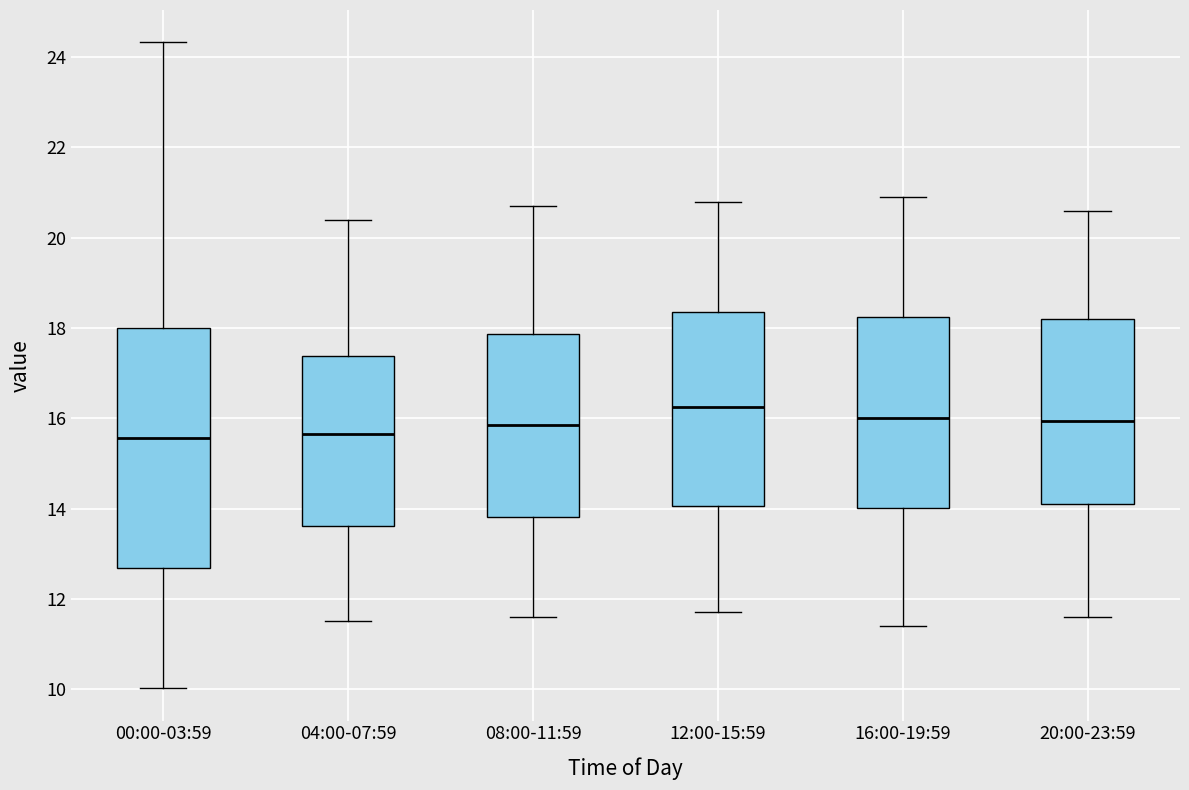

Reading left to right, transcribe this box plot: for each box, give where its median line is, the range the box spans, and where its two whiskers end, as read against the y-axis. The values are not printed on the chart, so give them approximately, as read against the axis.

00:00-03:59: median 15.6, box 12.6 to 18.0, whiskers 10.0 to 24.4
04:00-07:59: median 15.6, box 13.6 to 17.4, whiskers 11.6 to 20.4
08:00-11:59: median 15.8, box 13.8 to 17.8, whiskers 11.6 to 20.8
12:00-15:59: median 16.2, box 14.0 to 18.4, whiskers 11.8 to 20.8
16:00-19:59: median 16.0, box 14.0 to 18.2, whiskers 11.4 to 21.0
20:00-23:59: median 16.0, box 14.2 to 18.2, whiskers 11.6 to 20.6